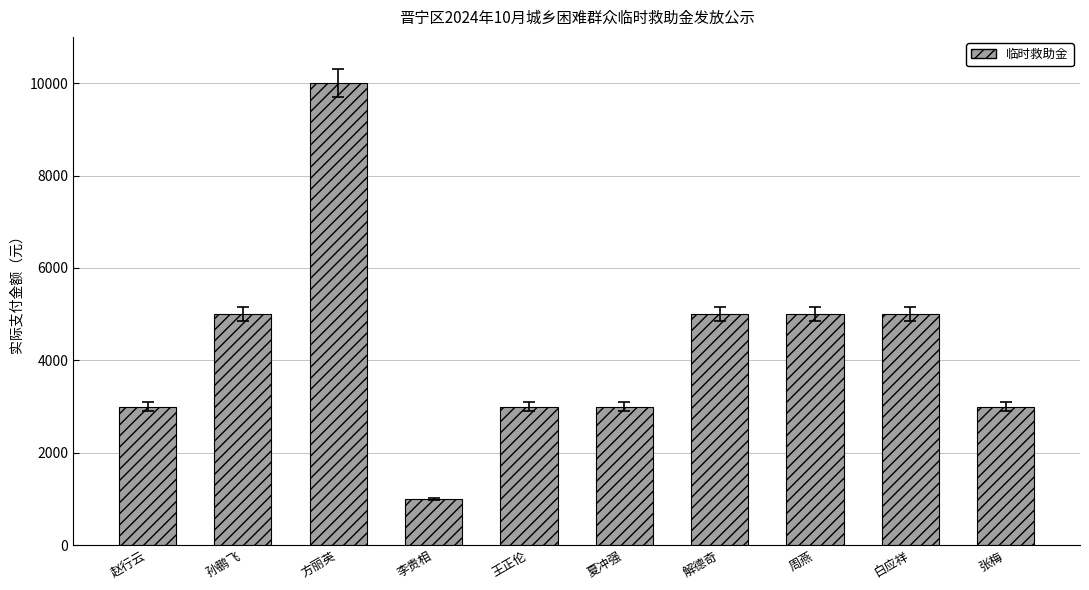

The value at 解德奇 is 2474. True or false?

False